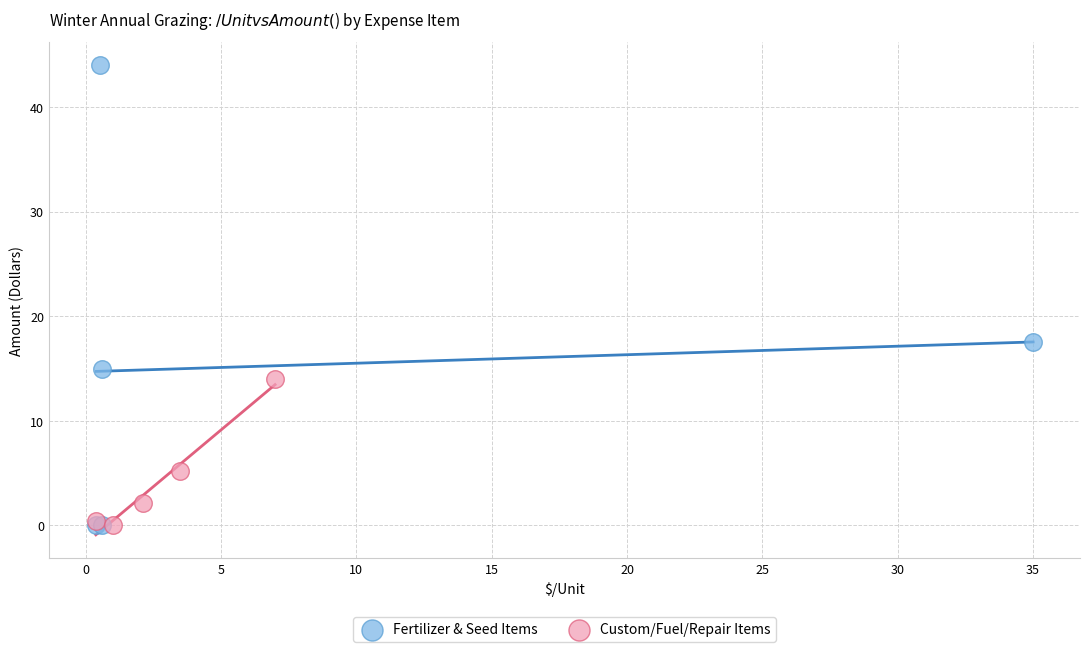

Which series has the largest Y range (max minus min)?

Fertilizer & Seed Items